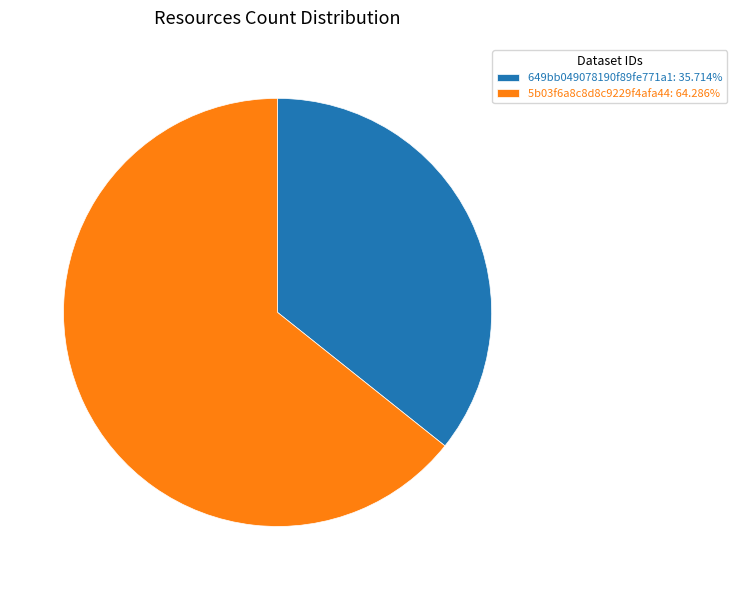

What is the ratio of the value at 649bb049078190f89fe771a1 to the value at 5b03f6a8c8d8c9229f4afa44?

0.6